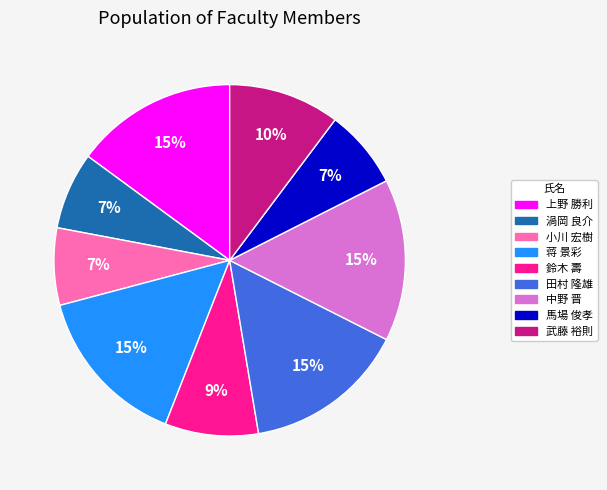

Does any single category account for the majority?

No